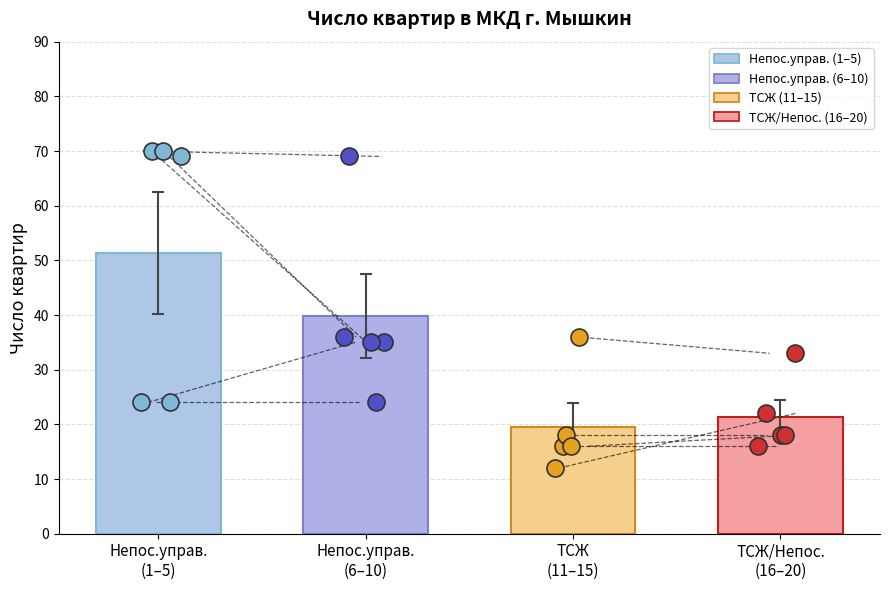

Approximately how many times larger is the value at 10 compared to 19?

1.3